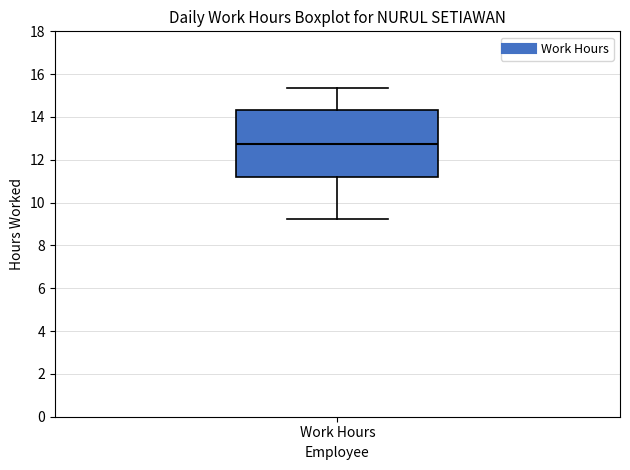

Read this box plot against the y-axis: the position of the median line, the range covered by the box, and the ends of both whiskers. The values are not printed on the chart, so give them approximately, as read against the axis.

median 12.8, box 11.2 to 14.4, whiskers 9.2 to 15.4